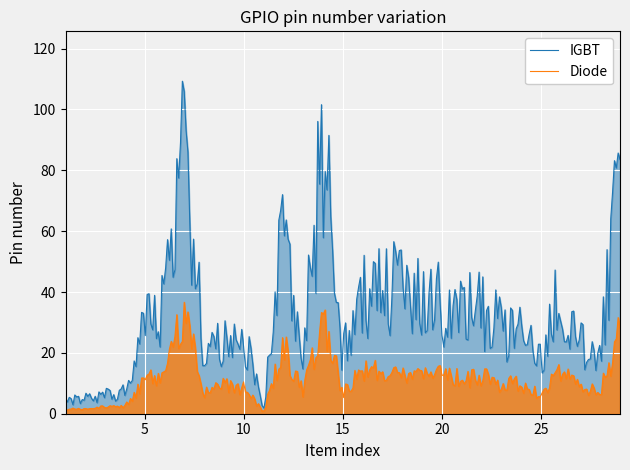

True or false: IGBT and Diode cross at least once.

False